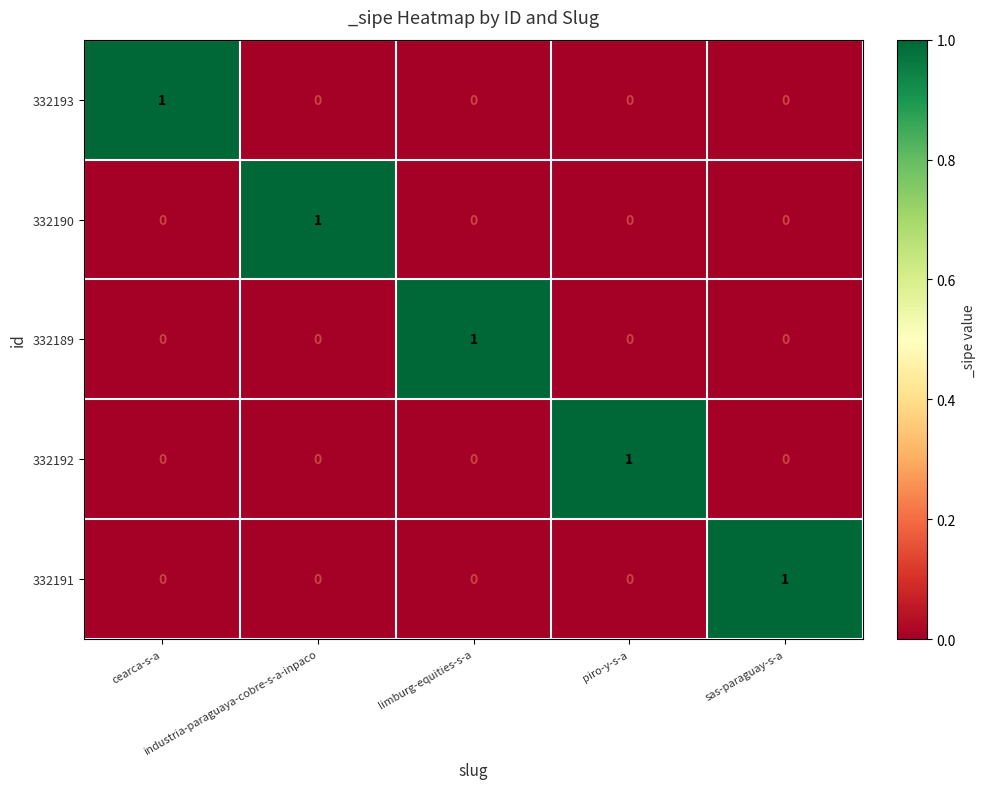

At how many categories does at least one series exceed 0?

5